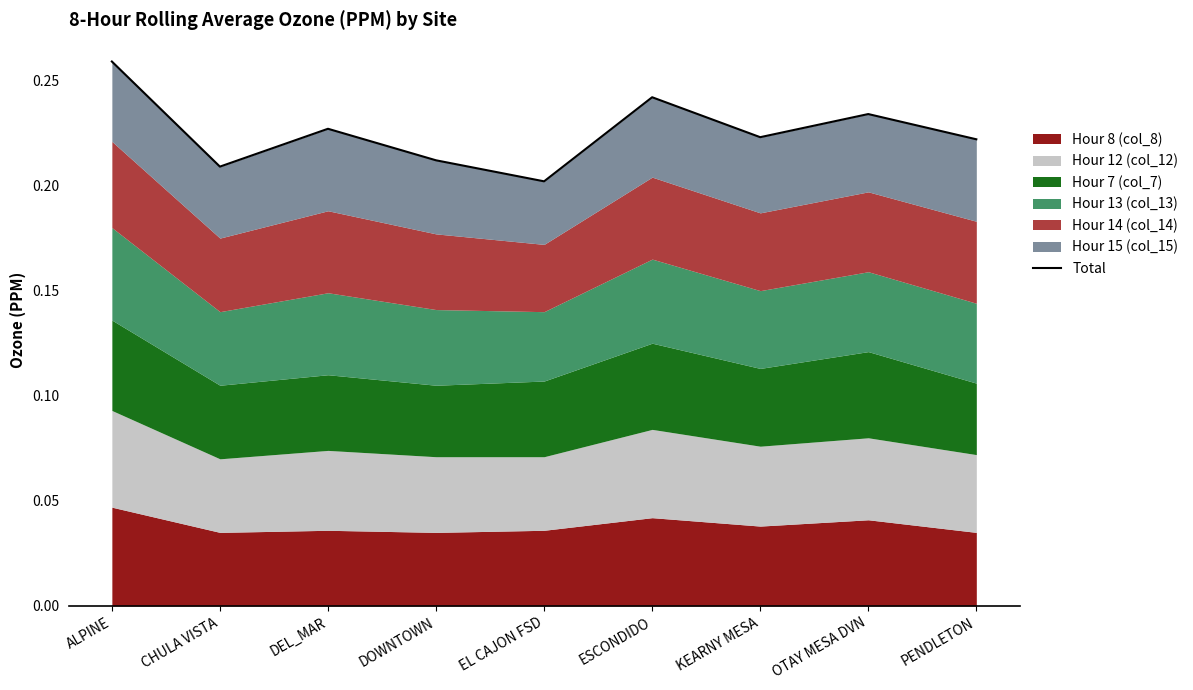

Rank the categories by value from highest to lowest.

ALPINE, ESCONDIDO, OTAY MESA DVN, DEL_MAR, KEARNY MESA, PENDLETON, DOWNTOWN, CHULA VISTA, EL CAJON FSD